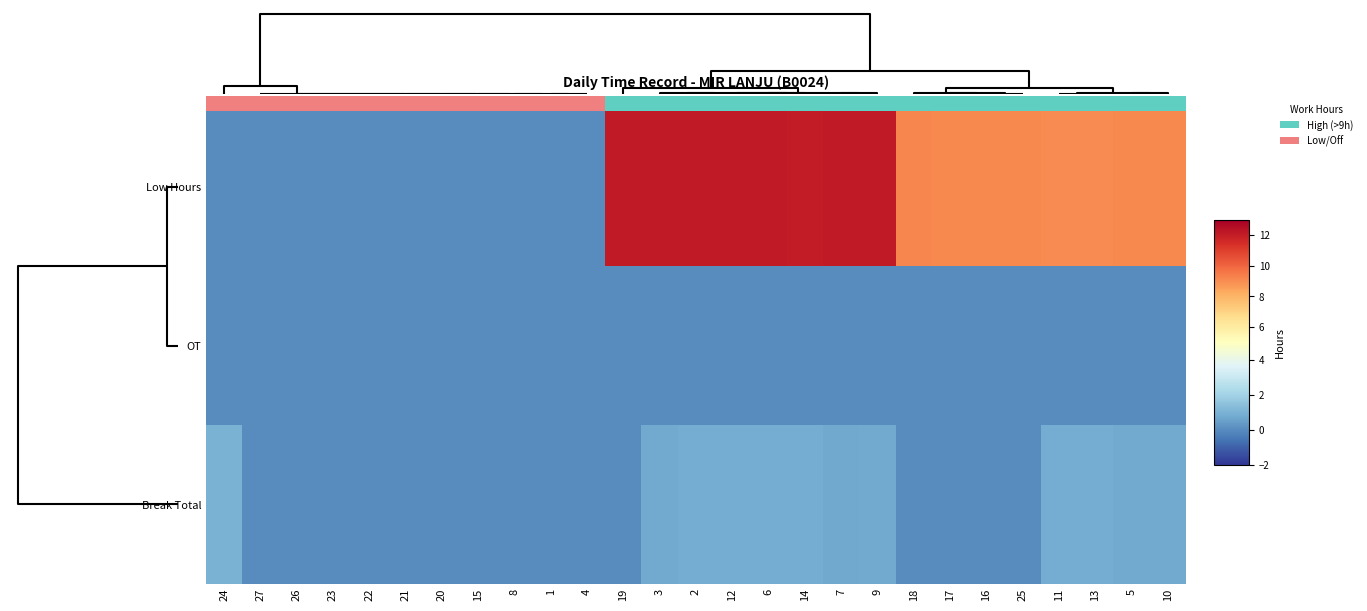

What is the average value of the Break Total series?

0.4